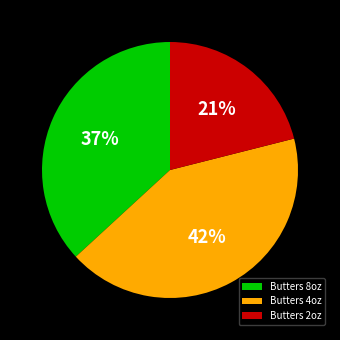

How many slices are in this pie chart?

3